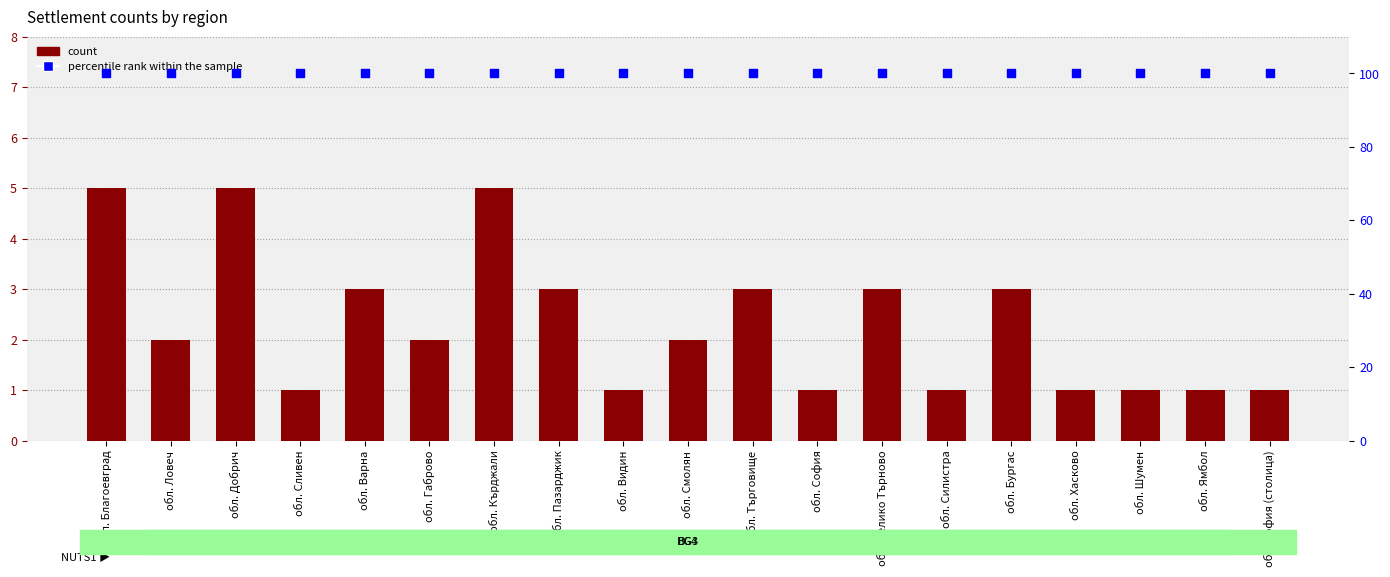

At how many categories does at least one series exceed 61?

19